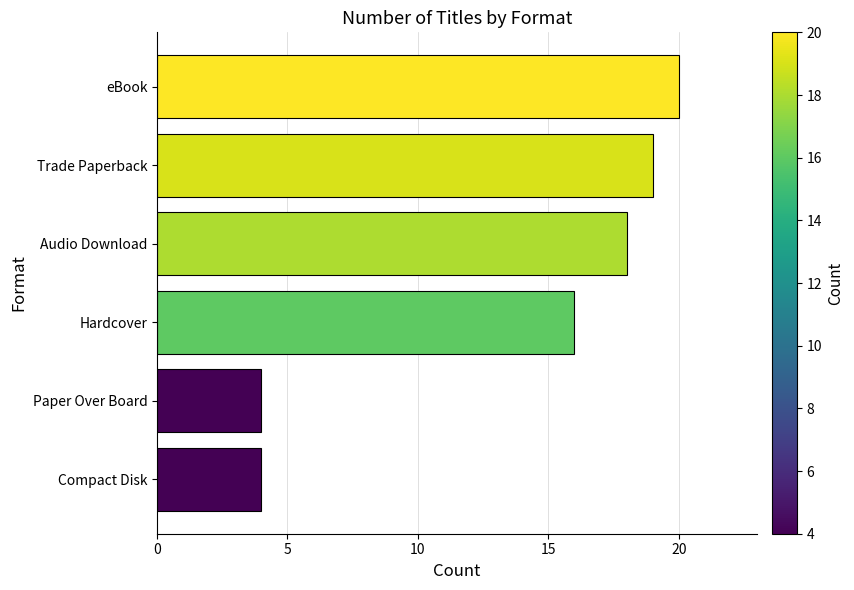

The chart shows a value of 19 at Trade Paperback. True or false?

True